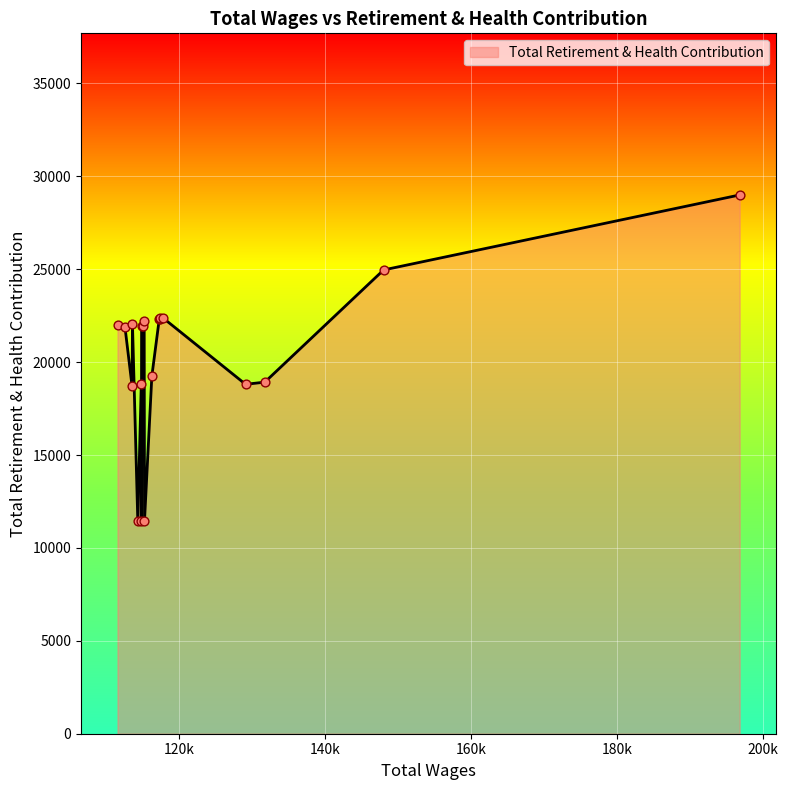

What is the ratio of the value at 1 to the value at 3?

1.3